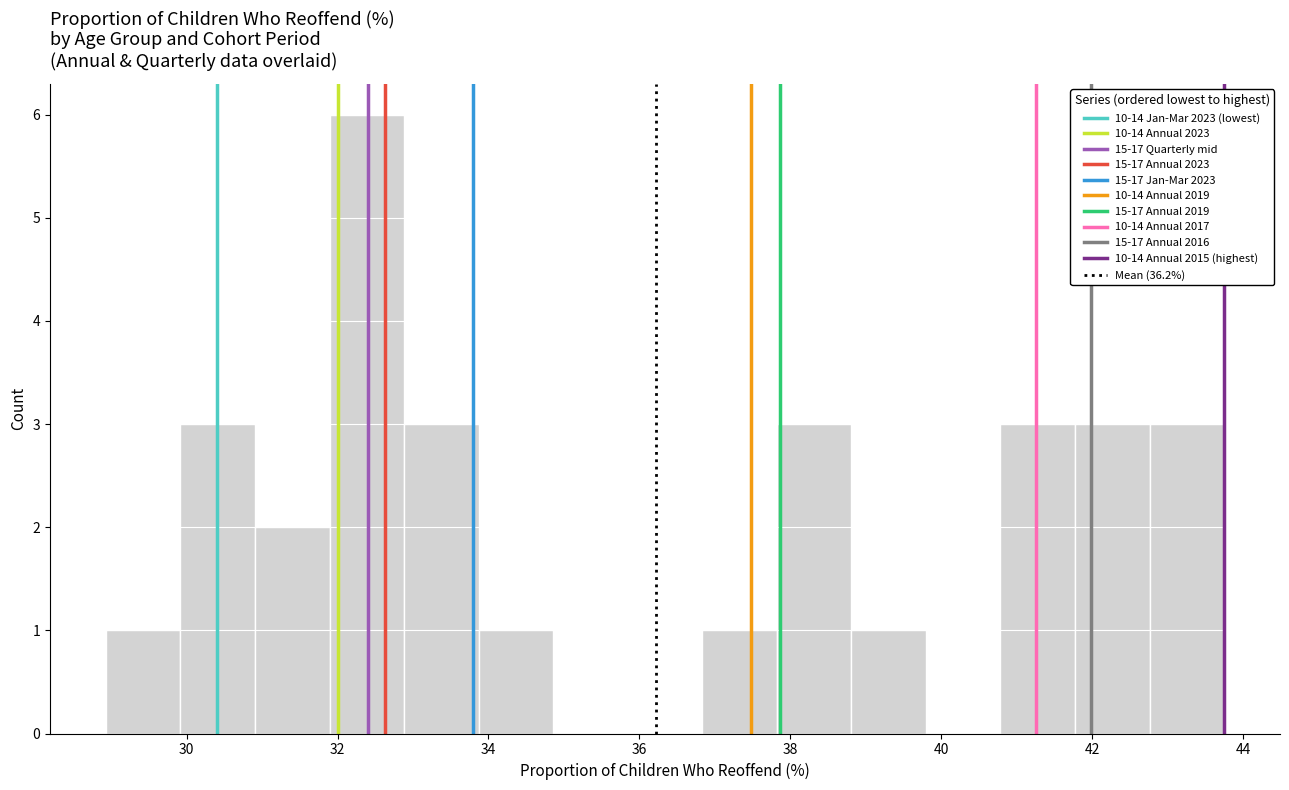

Which range on the x-axis has the tallest bar?

31.8 to 32.8